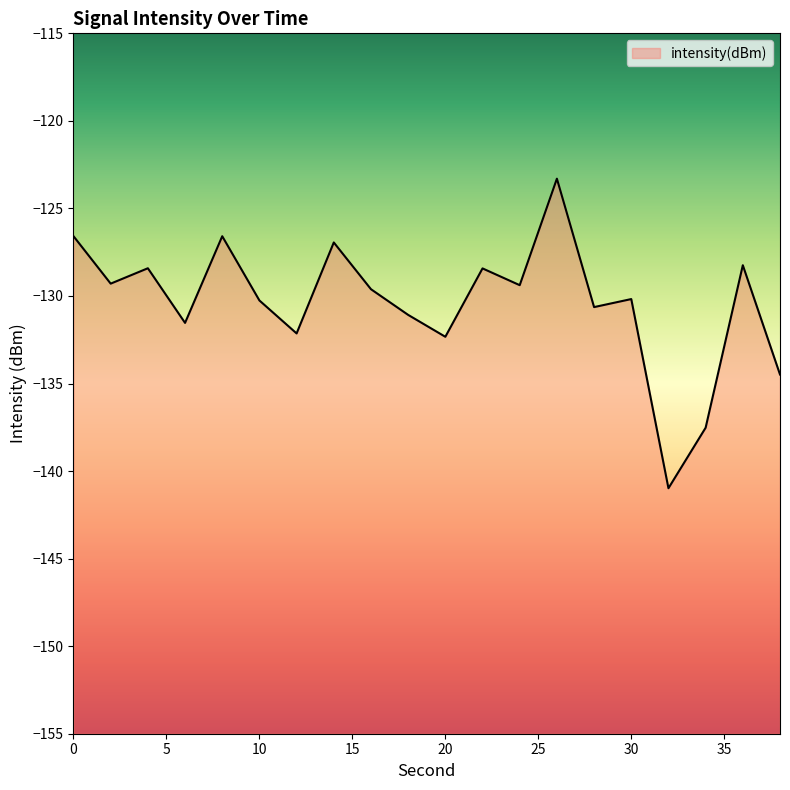

How many data points does each series have?

20